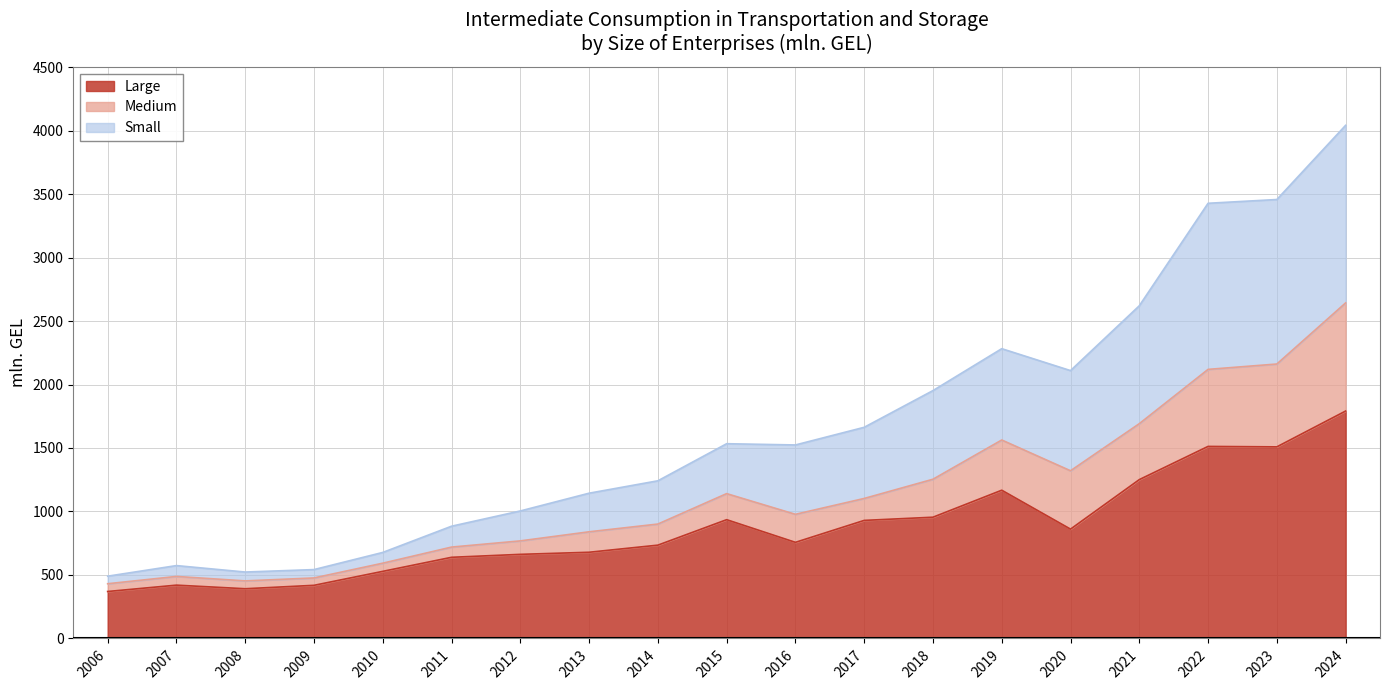

What is the lowest value of the Large series?

369.9